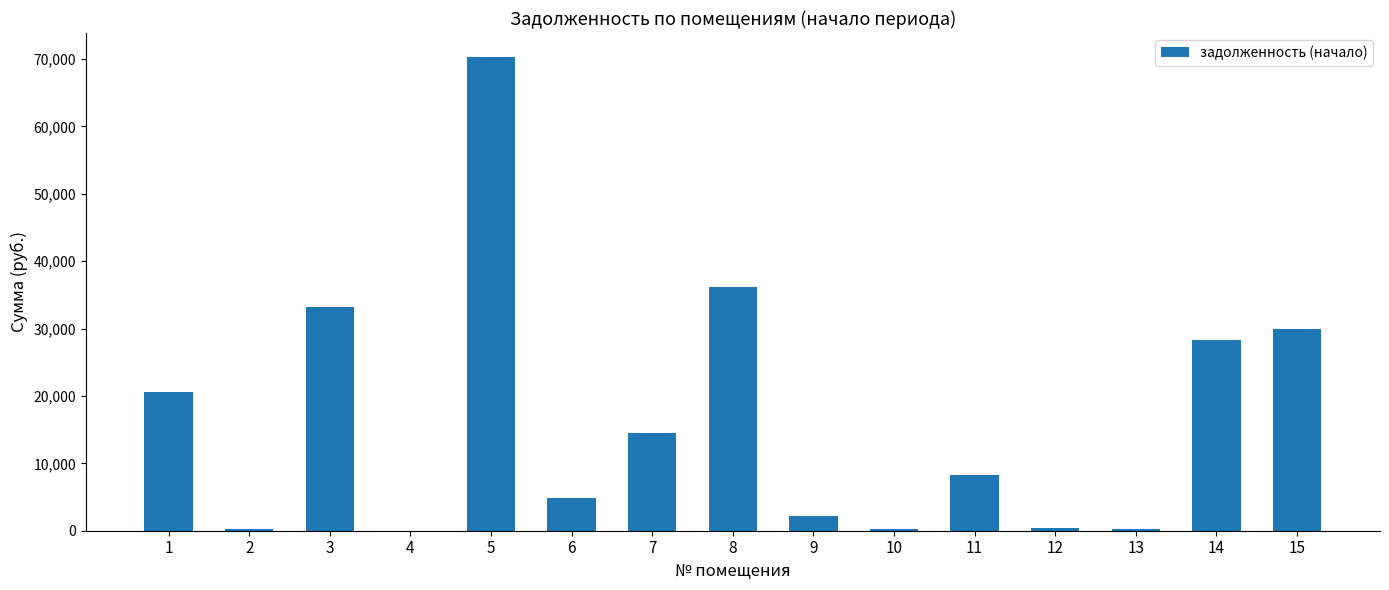

What is the change in value from 1 to 9?

-18331.7